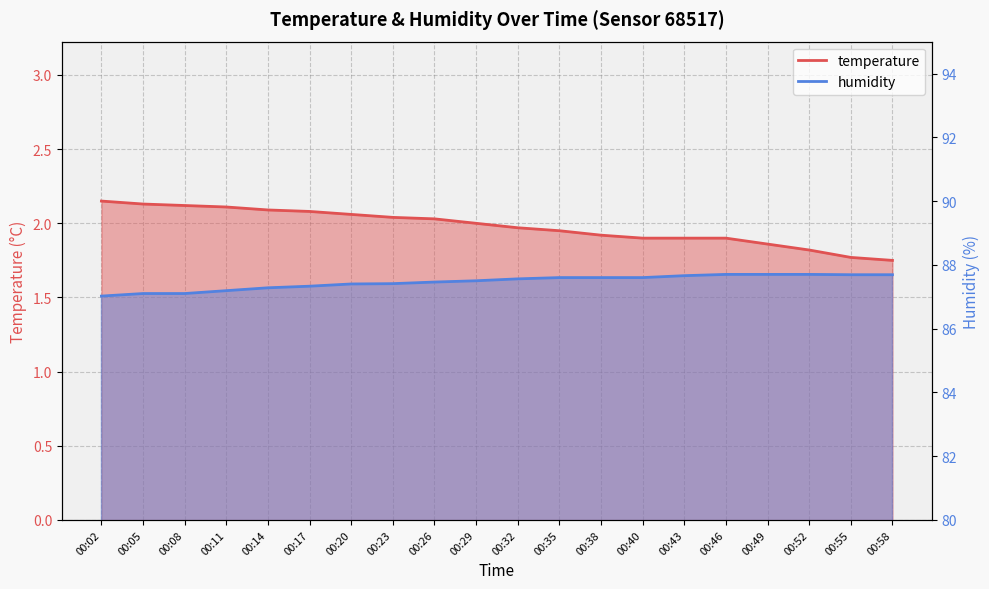

True or false: humidity and temperature intersect in this chart.

False